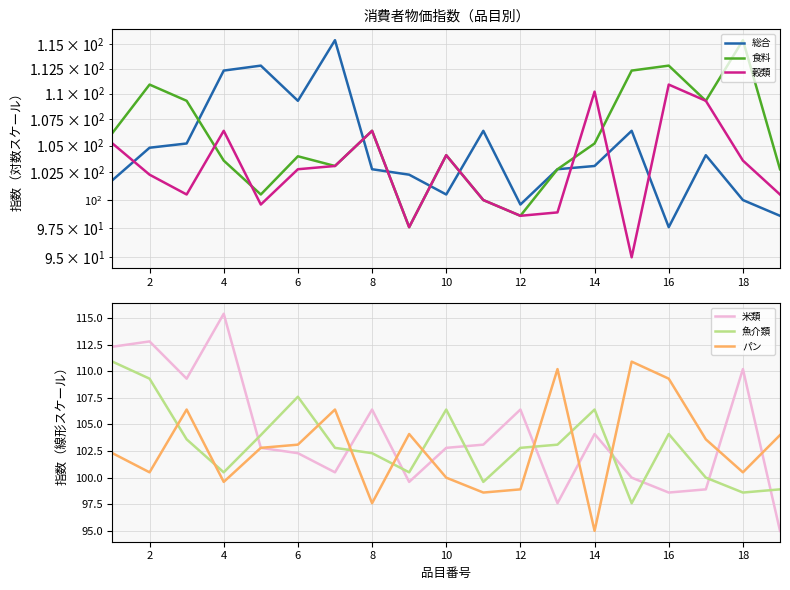

Which series ends up on top after the final intersection of 魚介類 and 米類?

魚介類